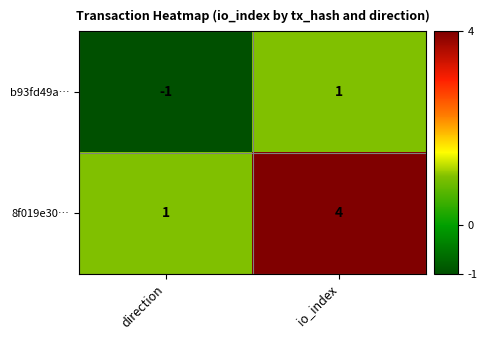

What is the maximum value for 8f019e30…?

4